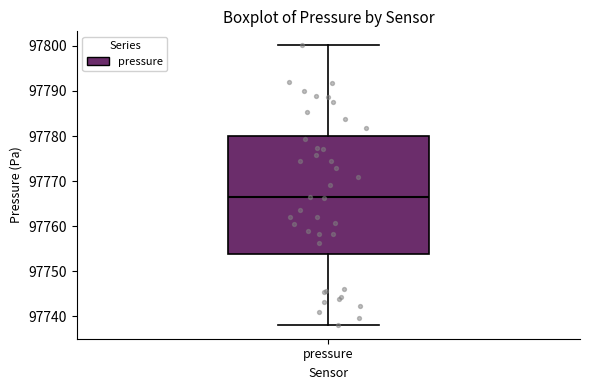

Where does the upper whisker of the box for pressure end on the y-axis? The values are not printed on the chart, so give them approximately, as read against the axis.

97800